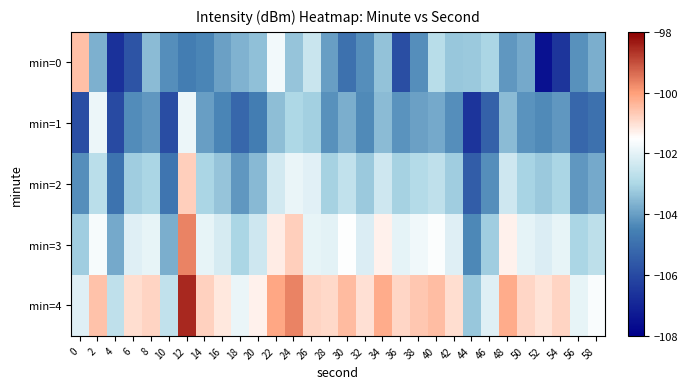

Reading right to left, transcribe all the data shown in this chart.

min=0: 58=-103.7	56=-104.2	54=-106.6	52=-107.5	50=-103.8	48=-104.1	46=-103.0	44=-103.3	42=-103.3	40=-102.8	38=-104.3	36=-105.9	34=-103.4	32=-104.3	30=-105.0	28=-104.0	26=-102.5	24=-103.3	22=-101.7	20=-103.4	18=-103.6	16=-104.0	14=-104.4	12=-104.6	10=-104.3	8=-103.5	6=-105.7	4=-106.6	2=-103.7	0=-100.5
min=1: 58=-104.9	56=-105.2	54=-104.1	52=-104.4	50=-104.2	48=-103.5	46=-105.4	44=-106.6	42=-104.3	40=-103.8	38=-104.0	36=-104.2	34=-103.5	32=-104.3	30=-103.7	28=-104.2	26=-103.1	24=-103.0	22=-103.4	20=-104.6	18=-105.2	16=-104.4	14=-104.0	12=-101.8	10=-105.9	8=-104.1	6=-104.3	4=-106.0	2=-101.9	0=-105.9
min=2: 58=-103.8	56=-104.1	54=-103.0	52=-103.3	50=-103.1	48=-102.4	46=-104.3	44=-105.5	42=-103.2	40=-102.7	38=-102.9	36=-103.1	34=-102.4	32=-103.2	30=-102.6	28=-103.1	26=-102.0	24=-101.9	22=-102.3	20=-103.5	18=-104.1	16=-103.3	14=-103.0	12=-100.7	10=-104.8	8=-103.0	6=-103.2	4=-104.9	2=-102.8	0=-104.3
min=3: 58=-102.7	56=-103.0	54=-101.9	52=-102.2	50=-102.0	48=-101.3	46=-103.2	44=-104.4	42=-102.1	40=-101.6	38=-101.8	36=-102.0	34=-101.3	32=-102.1	30=-101.5	28=-102.0	26=-101.9	24=-100.8	22=-101.2	20=-102.4	18=-103.0	16=-102.2	14=-101.9	12=-99.6	10=-103.7	8=-101.9	6=-102.1	4=-103.8	2=-101.7	0=-103.2
min=4: 58=-101.6	56=-101.9	54=-100.8	52=-101.1	50=-100.9	48=-100.2	46=-102.1	44=-103.3	42=-101.0	40=-100.5	38=-100.7	36=-100.9	34=-100.2	32=-101.0	30=-100.4	28=-100.9	26=-100.8	24=-99.7	22=-100.1	20=-101.3	18=-101.9	16=-101.1	14=-100.8	12=-98.5	10=-102.6	8=-100.8	6=-101.0	4=-102.7	2=-100.6	0=-102.1